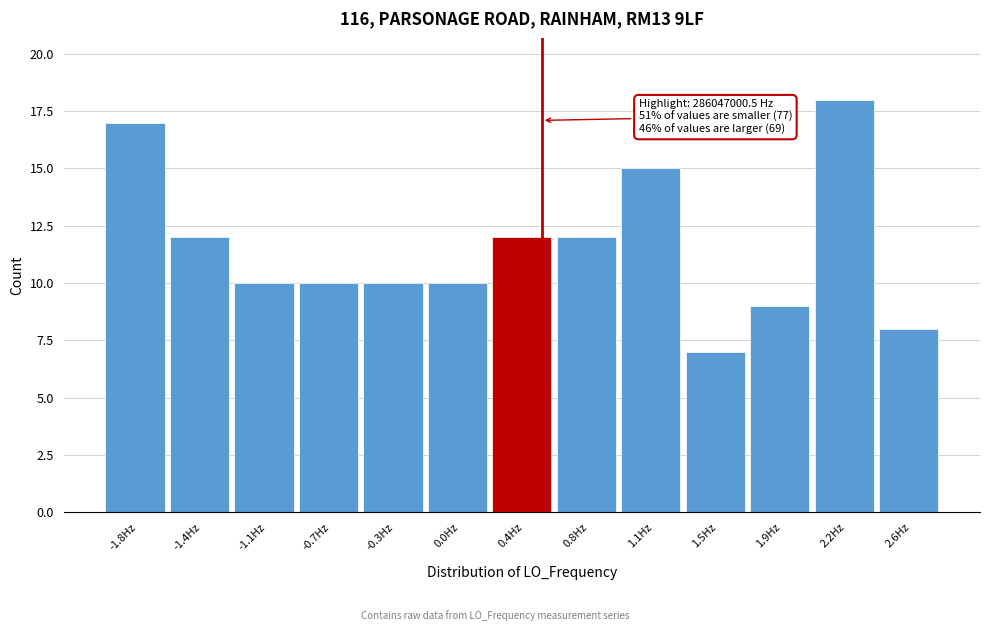

Reading left to right, extract all data points from this chart.

-1.8Hz=17	-1.4Hz=12	-1.1Hz=10	-0.7Hz=10	-0.3Hz=10	0.0Hz=10	0.4Hz=12	0.8Hz=12	1.1Hz=15	1.5Hz=7	1.9Hz=9	2.2Hz=18	2.6Hz=8